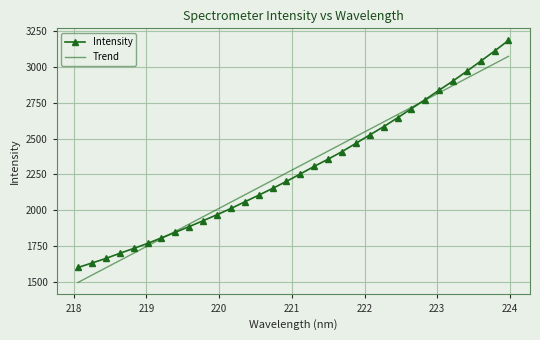

Which series has the widest spread of values?

Intensity